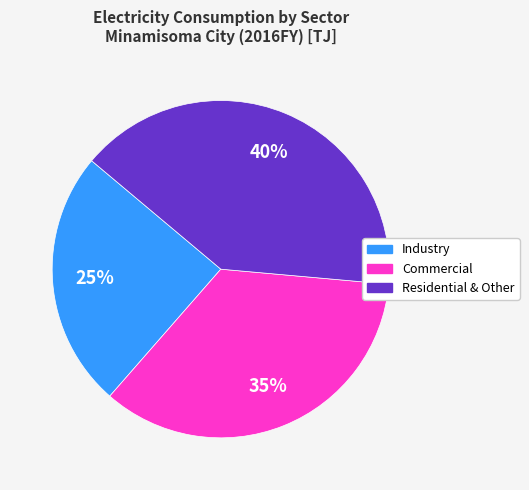

To the nearest percent, what is the average slice percentage?

33%